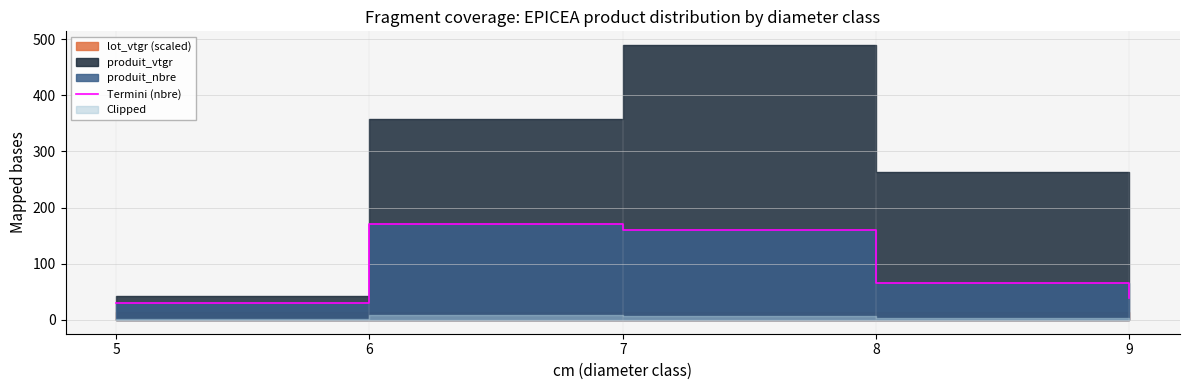

Is it true that the value at 7 is 261?

False